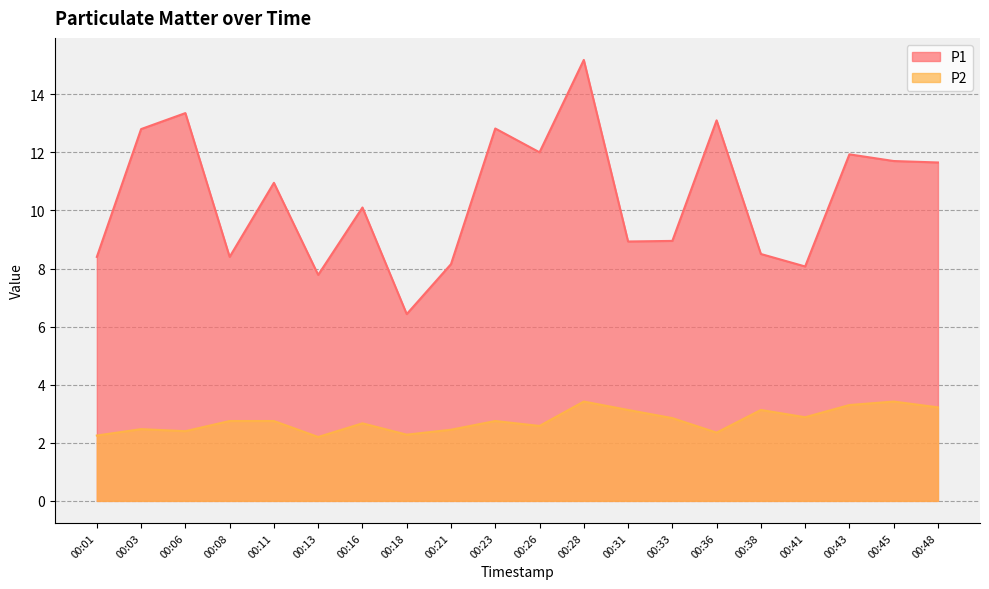

What is the average value of the P1 series?

10.5